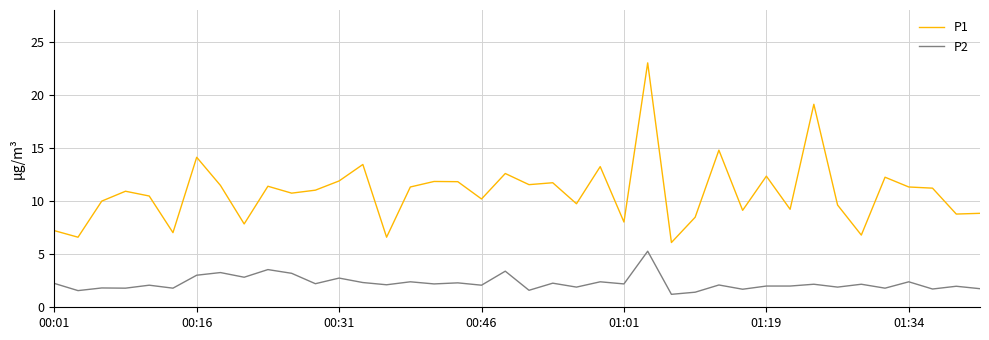

What is the maximum value shown in the chart?

23.0